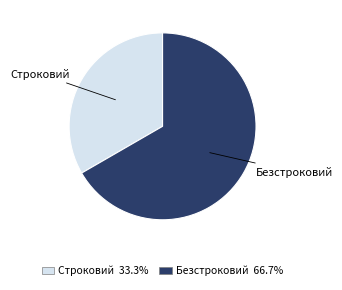

Between Строковий and Безстроковий, which is larger?

Безстроковий